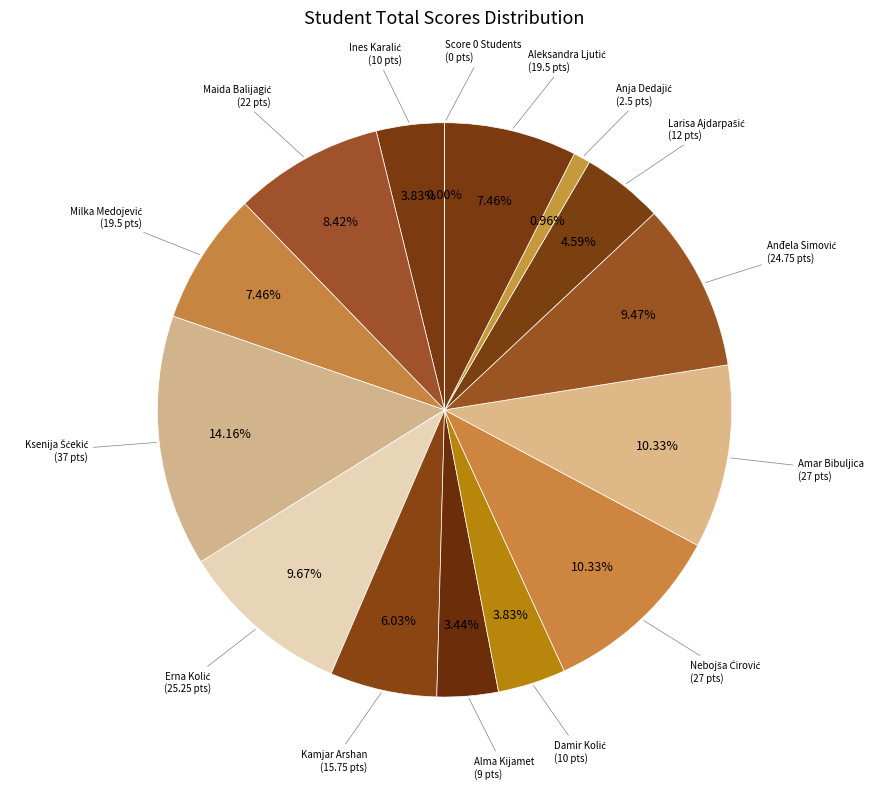

To the nearest percent, what is the combined percentage of Aleksandra Ljutić and Anja Dedajić?

8%